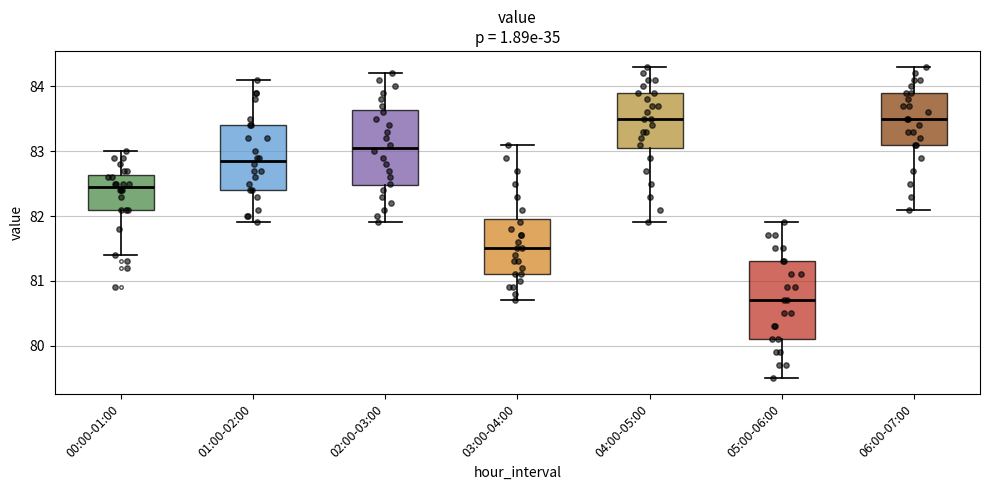

Where is the lower edge of the box for 03:00-04:00 on the y-axis? The values are not printed on the chart, so give them approximately, as read against the axis.

81.1